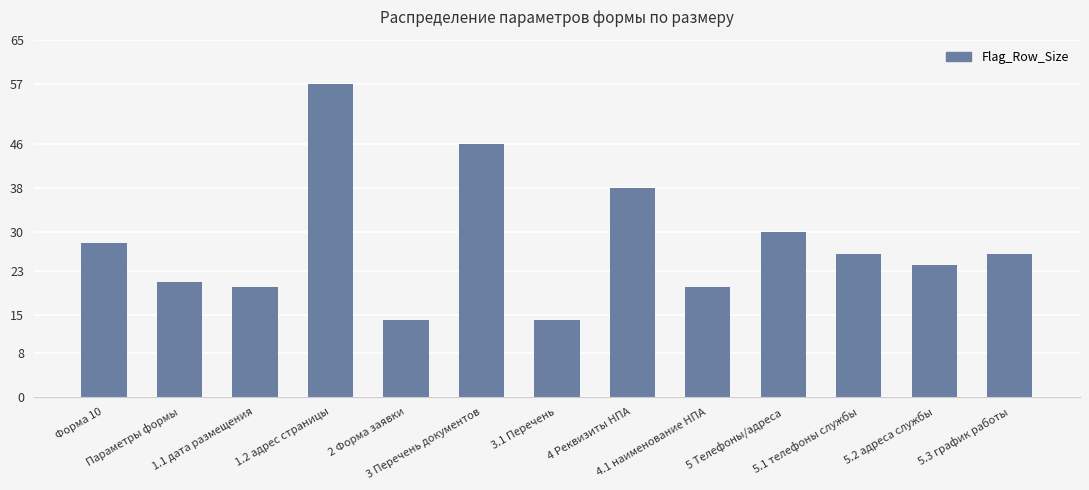

What is the greatest value displayed?

57